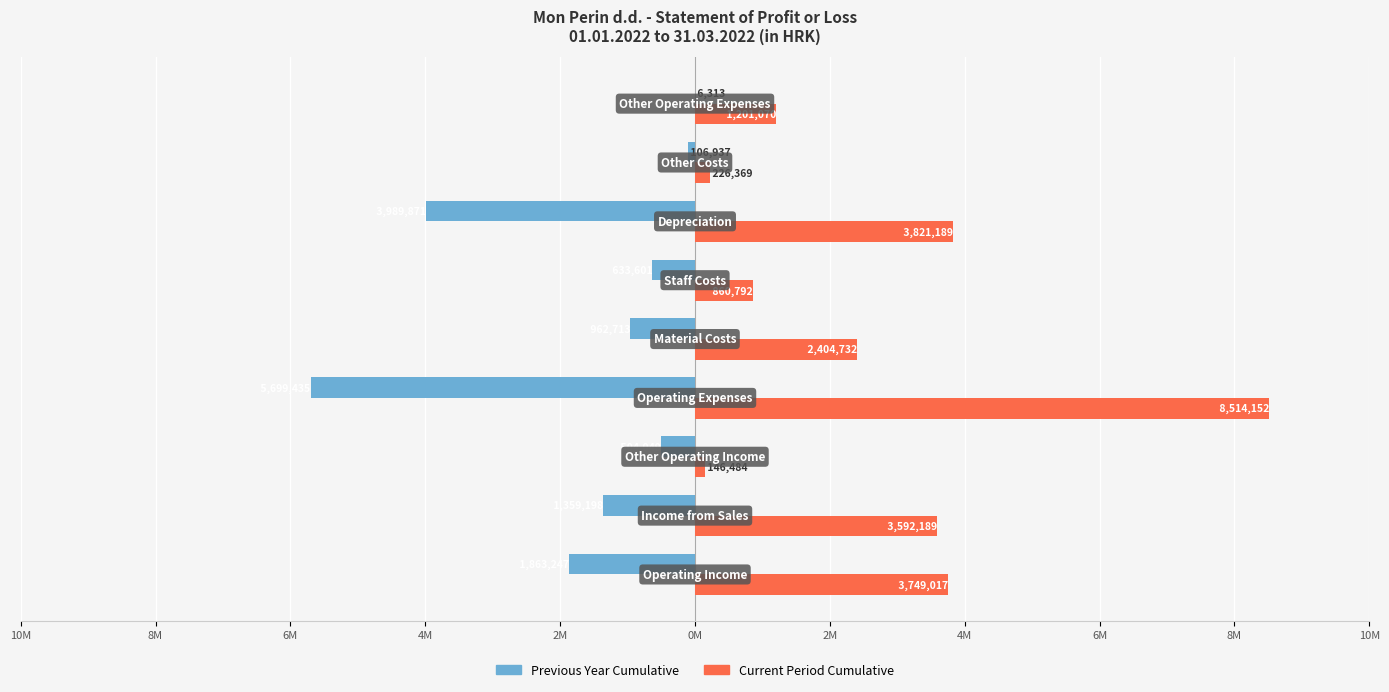

What is the maximum value for Current Period Cumulative?

8514152